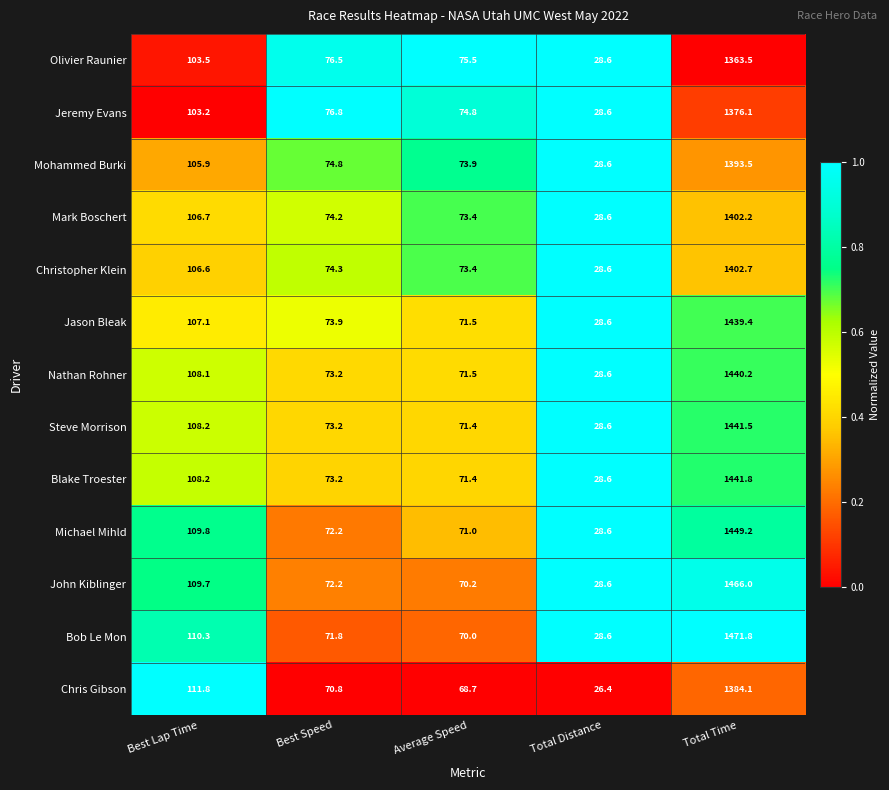

What is the sum of the Mark Boschert values at Best Speed and Total Time?

1476.4